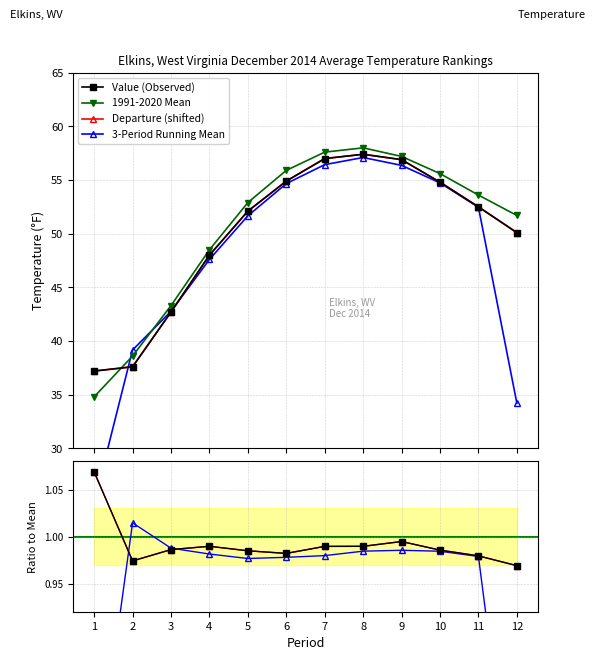

What is the average value of the Departure series?

1.0